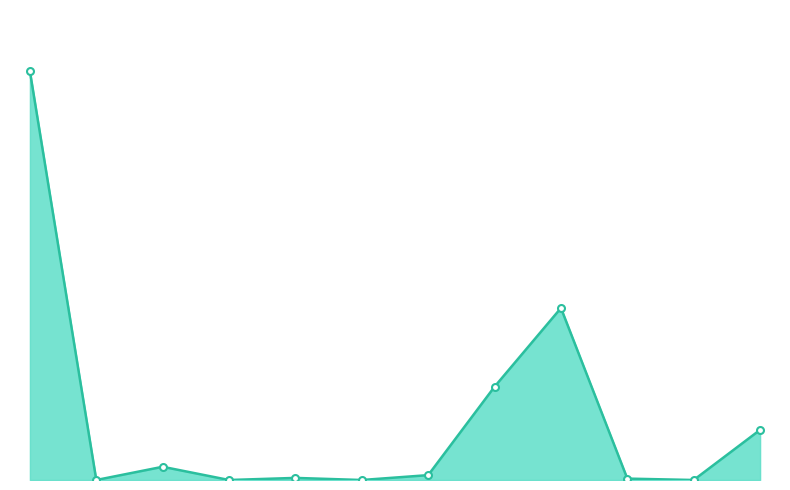

Does the chart have visible grid lines?

No